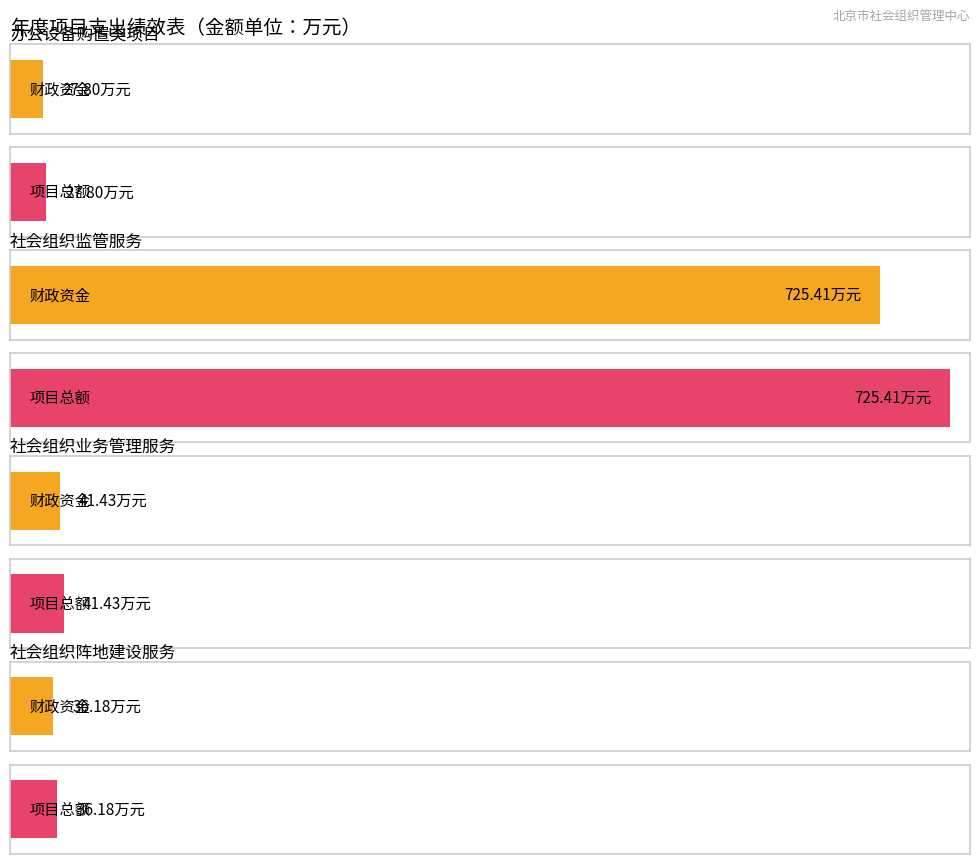

At how many categories does at least one series exceed 290?

1